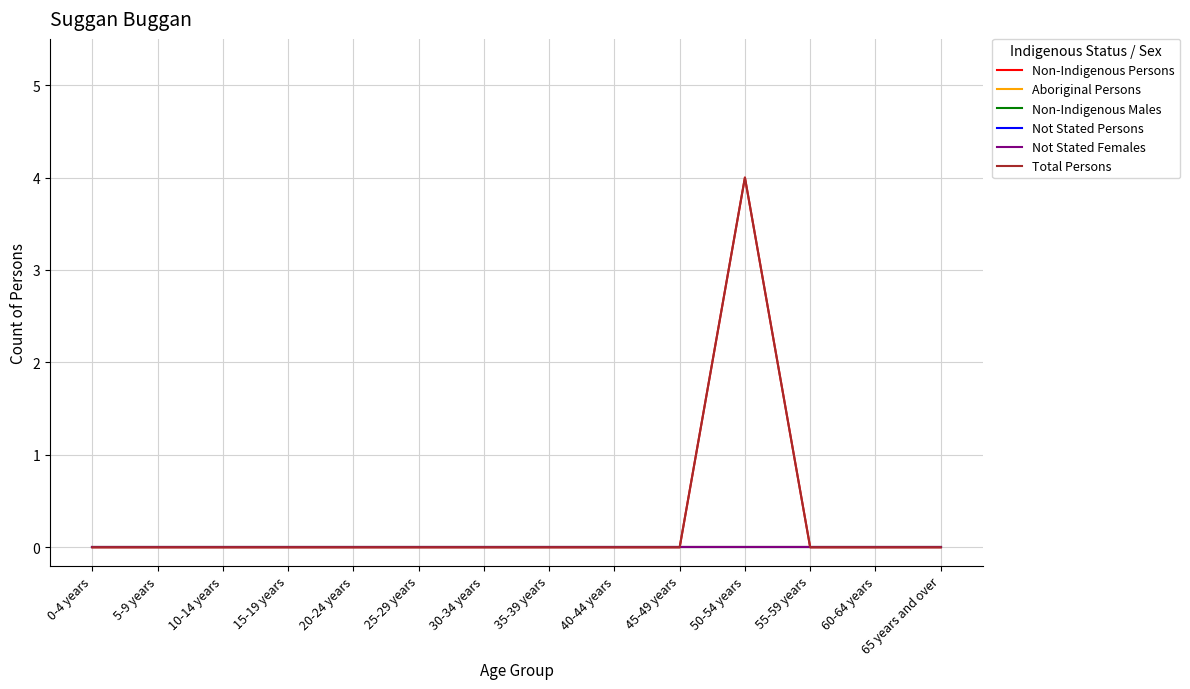

Does the chart display data point markers on the line(s)?

No